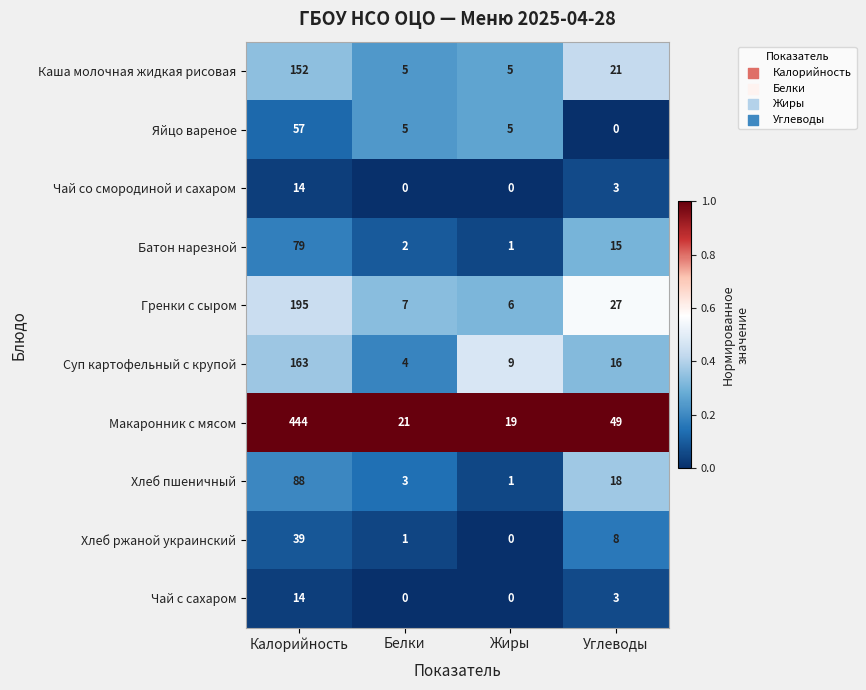

What is the sum of the Батон нарезной values at Жиры and Белки?

3